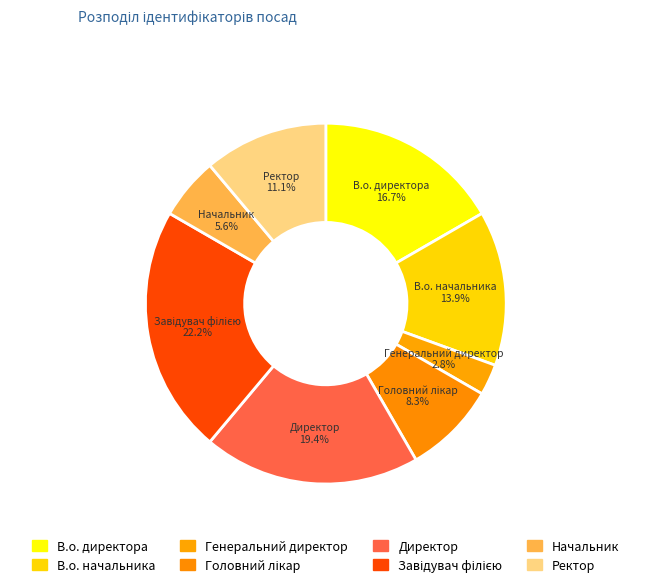

Which has a higher value, Генеральний директор or Директор?

Директор